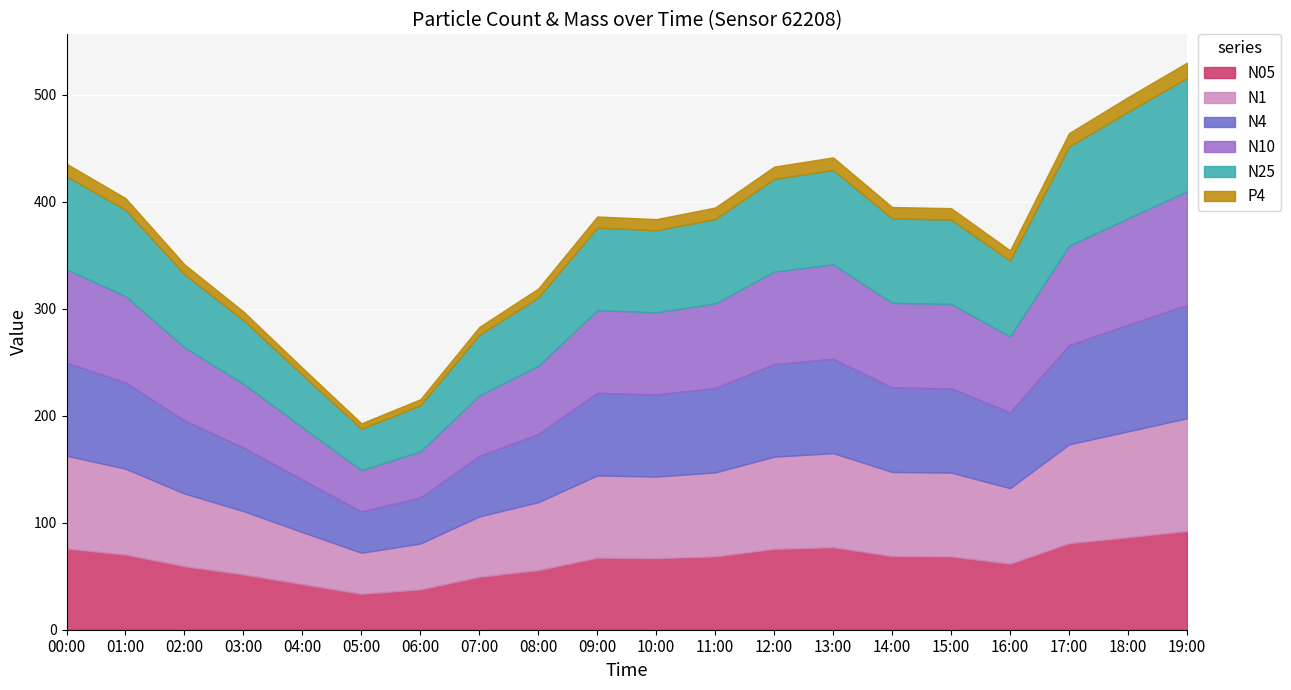

Count the number of data series in this chart.

6